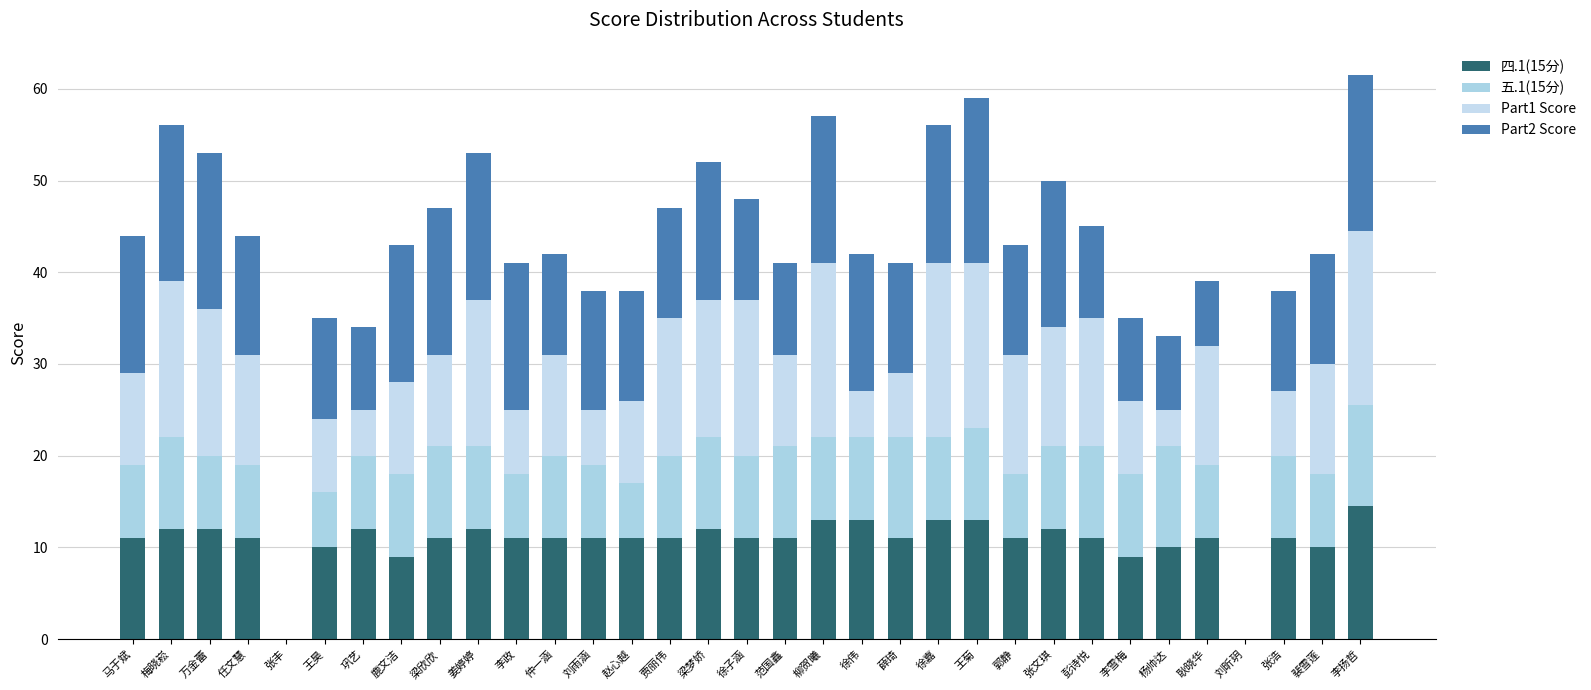

What is the average value of the 四.1(15分) series?

10.7